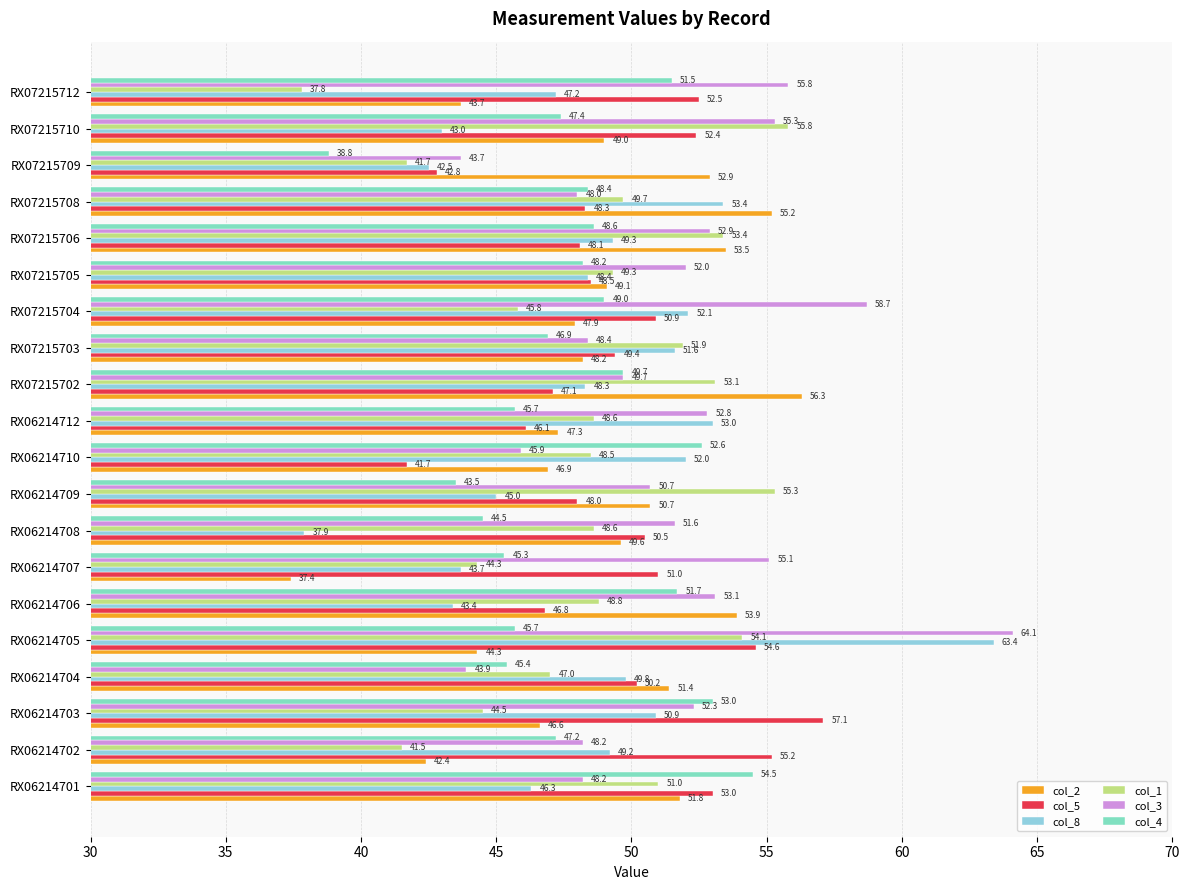

At which label does col_8 reach its peak?

RX06214705